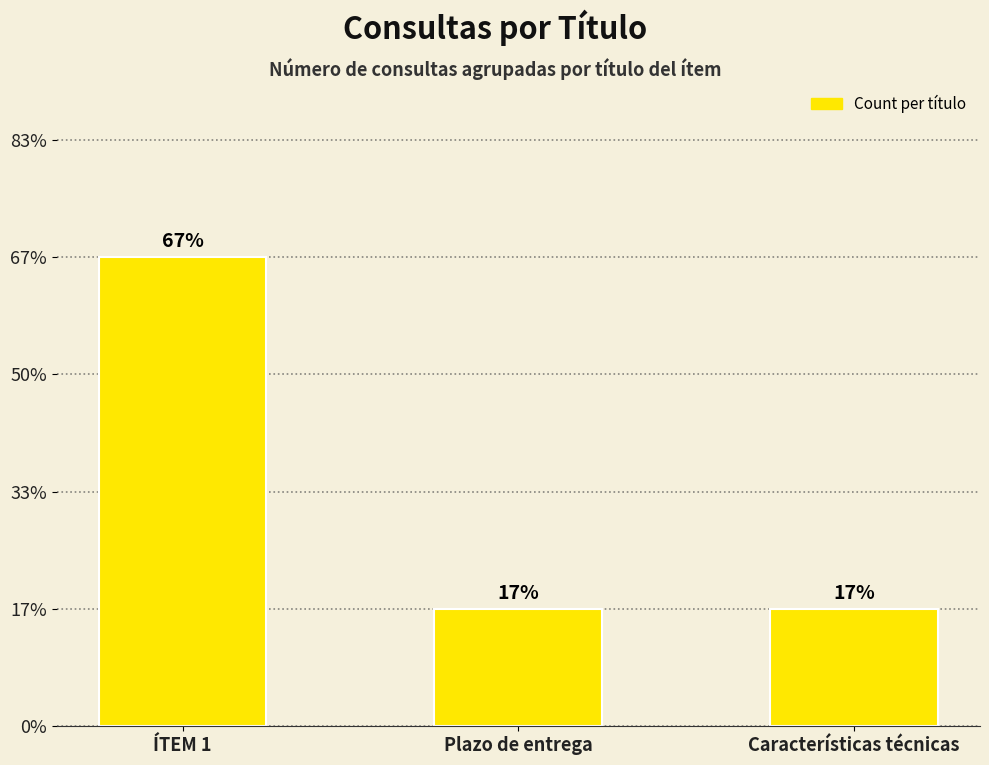

Rank the categories by value from highest to lowest.

ÍTEM 1, Plazo de entrega, Características técnicas